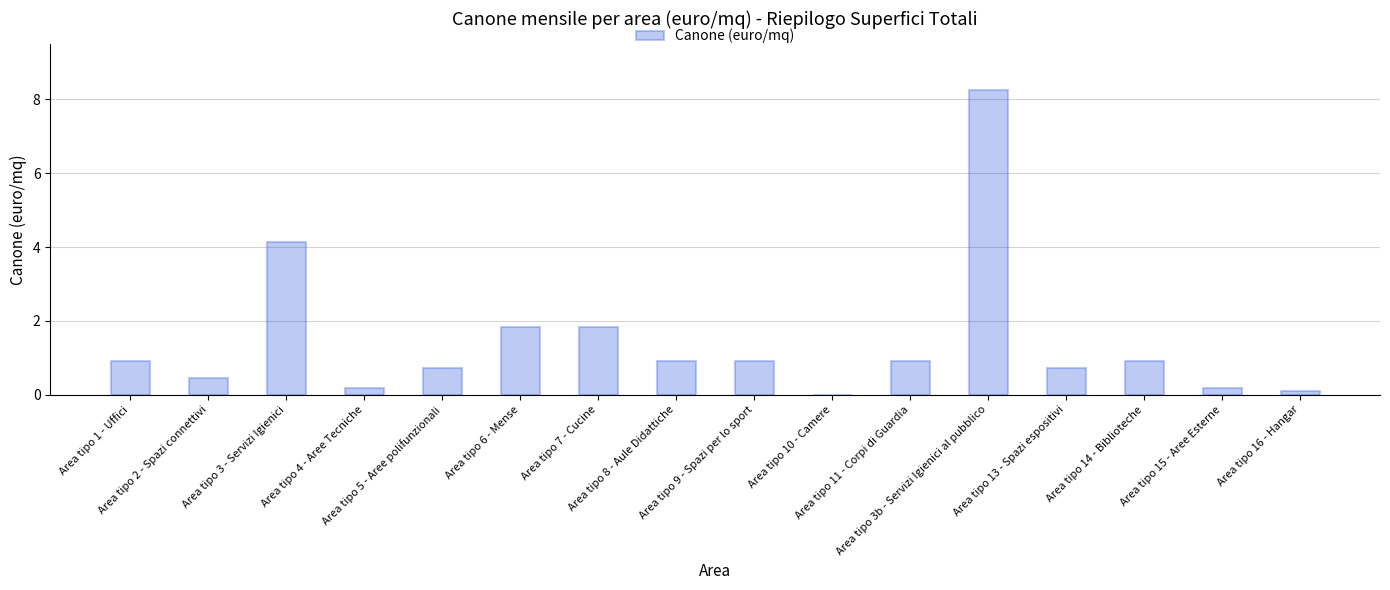

What is the change in value from Area tipo 5 - Aree polifunzionali to Area tipo 9 - Spazi per lo sport?

+0.2